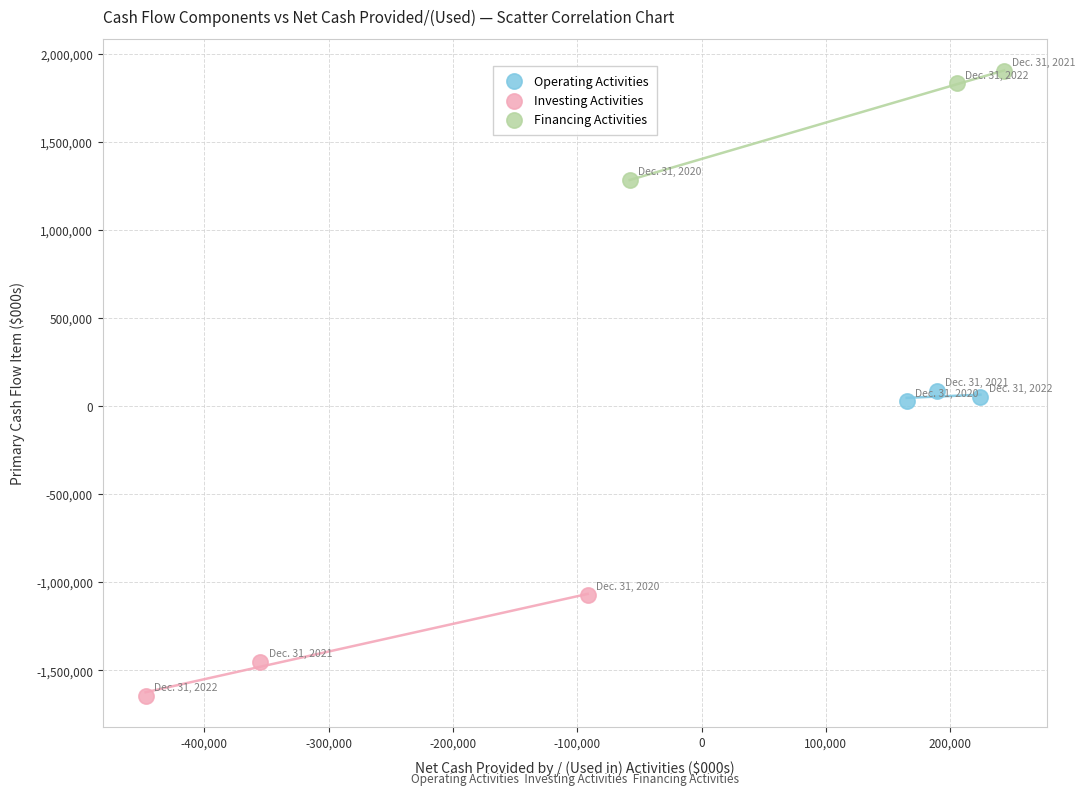

Which series contains the lowest Y value?

Investing Activities